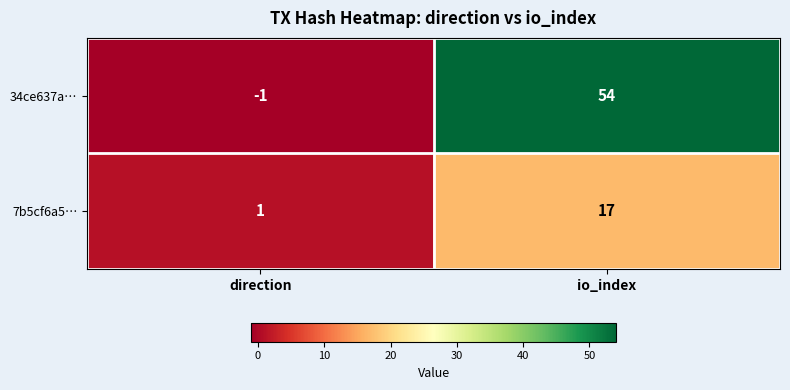

How many categories are shown in the chart?

2